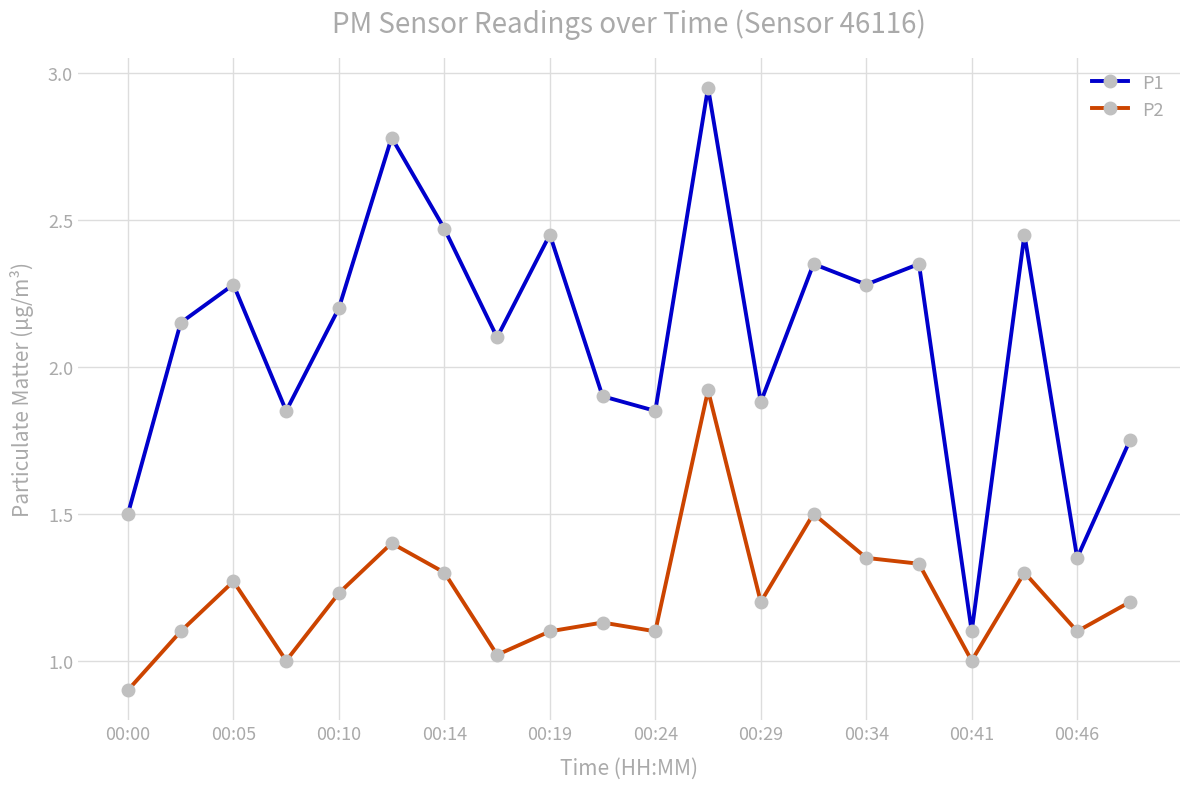

At how many categories does at least one series exceed 1?

20